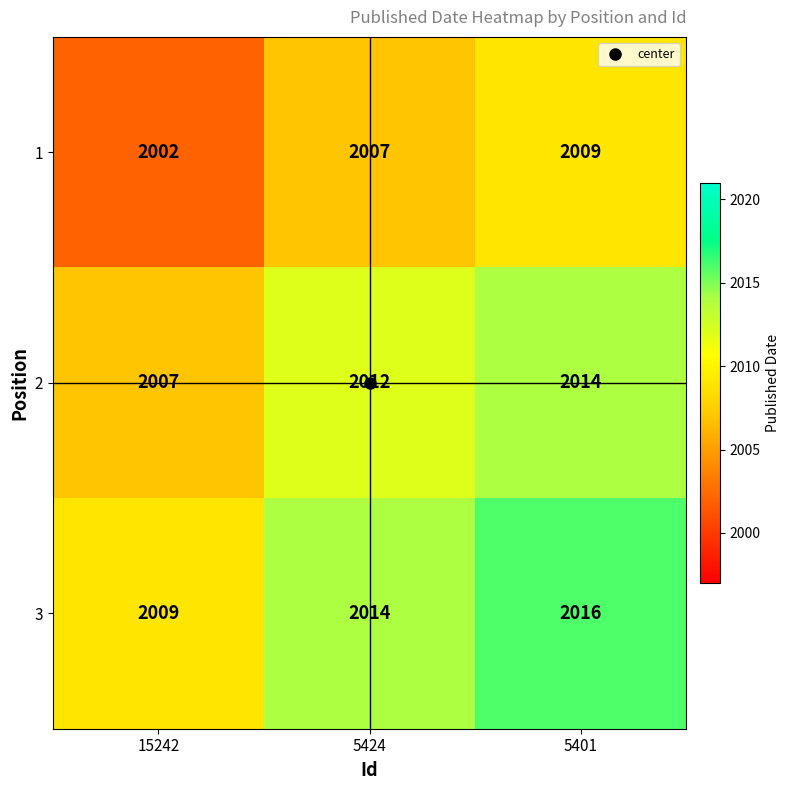

What is the approximate value of 3 at 5401?

2016